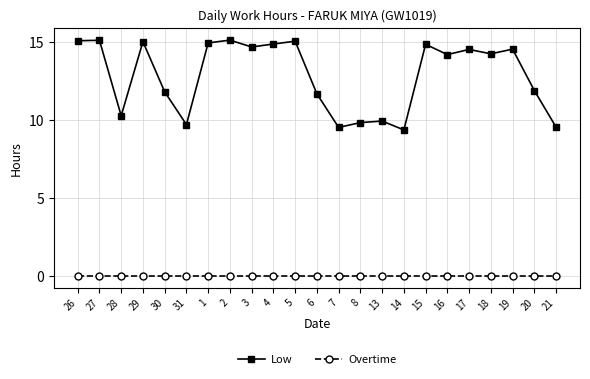

What is the difference between the maximum and minimum values in the Low series?

5.8